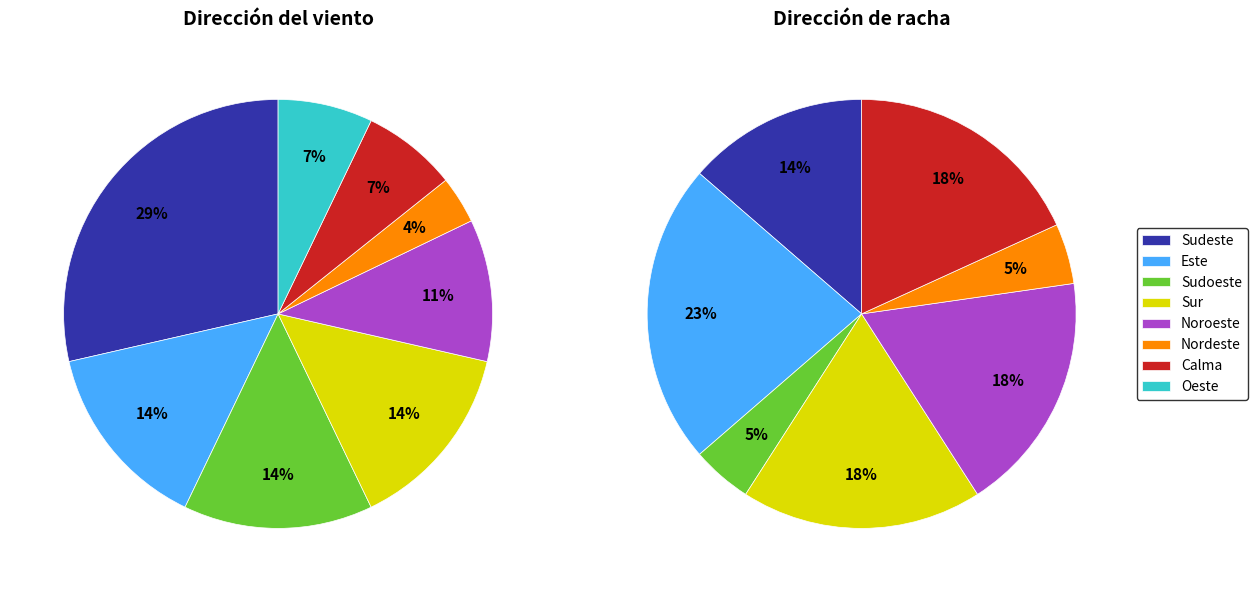

What portion of the pie excludes Este?

85.7%